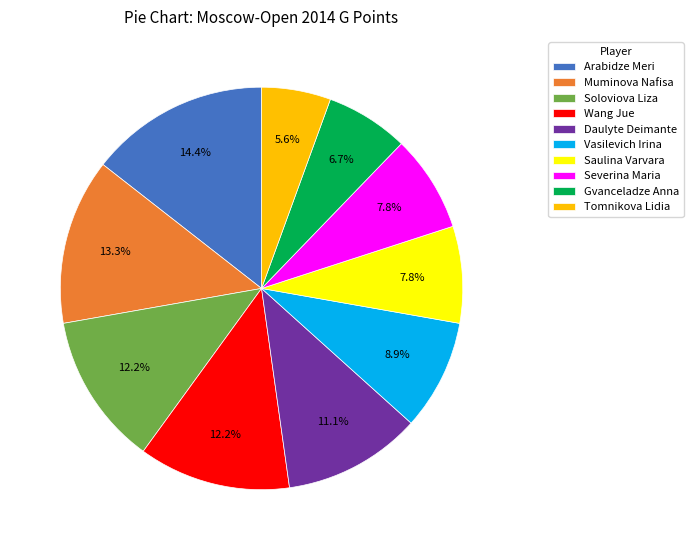

What percentage is the Wang Jue slice, to the nearest percent?

12%